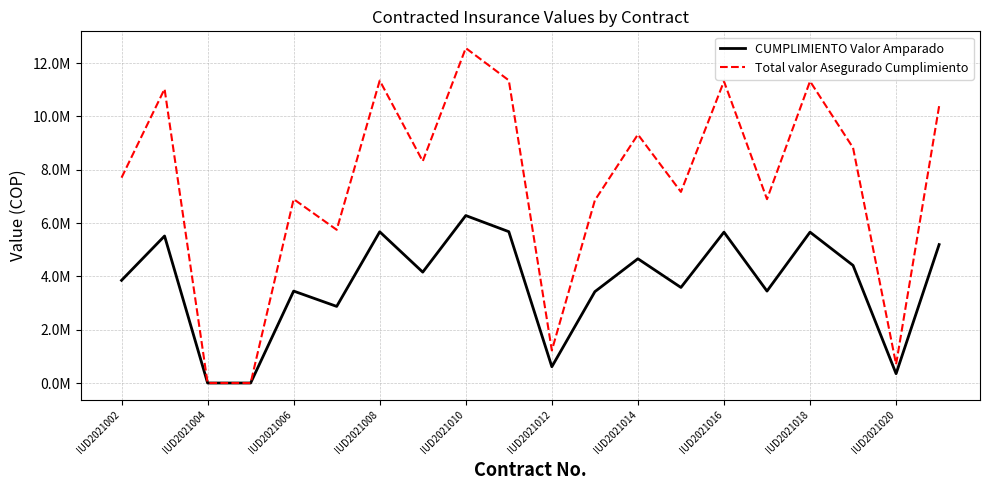

Does the chart display data point markers on the line(s)?

No